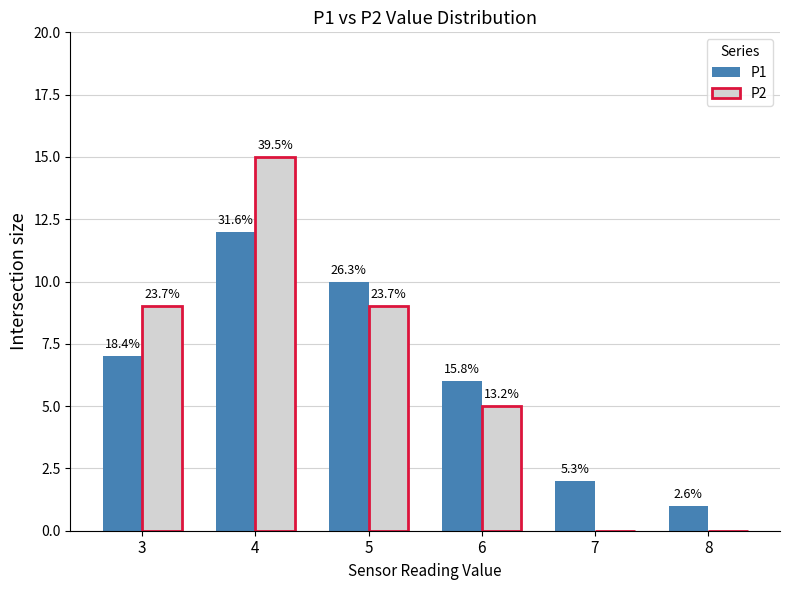

What is the value of the P1 bar at the 5th from the left?

2